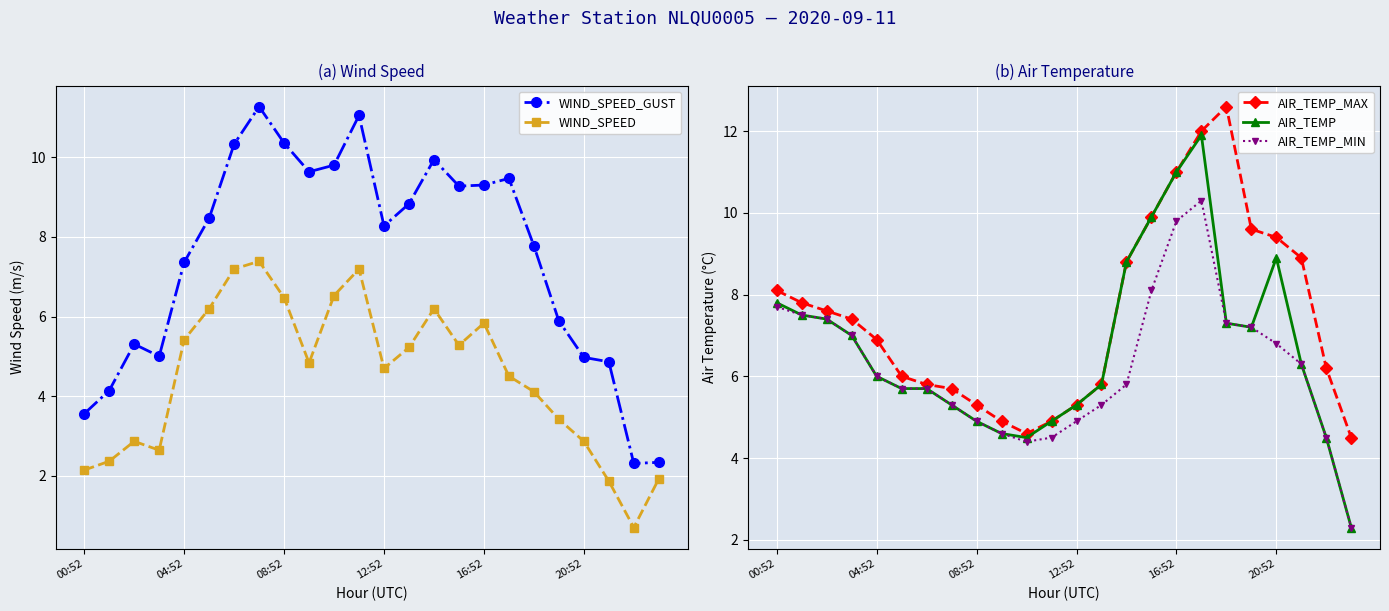

At which category does AIR_TEMP_MAX reach its first local valley?

10